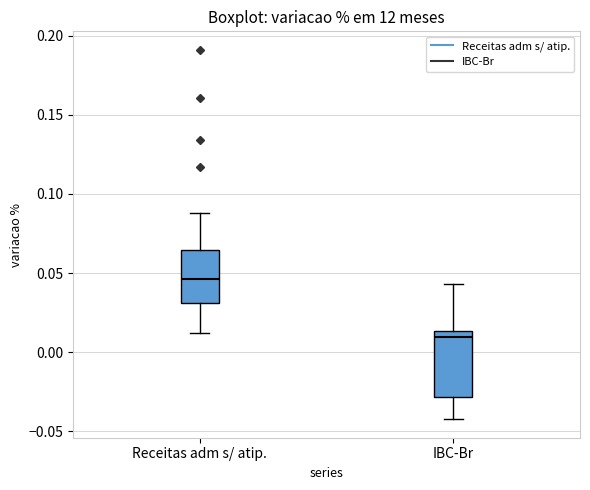

Which box's median line is the lowest?

IBC-Br